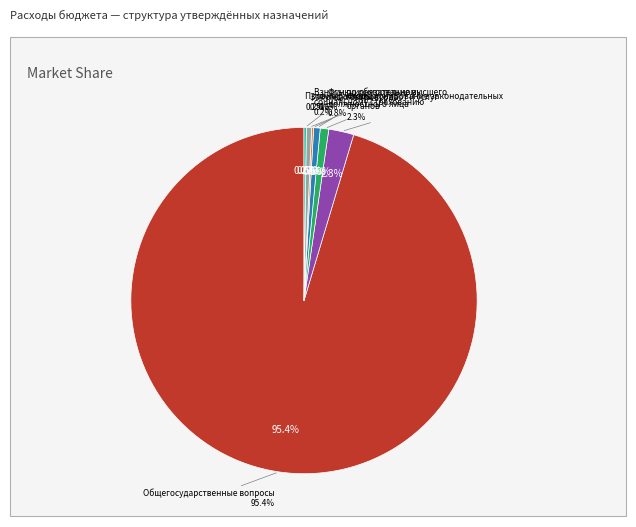

Does Общегосударственные вопросы represent more than half of the total?

Yes